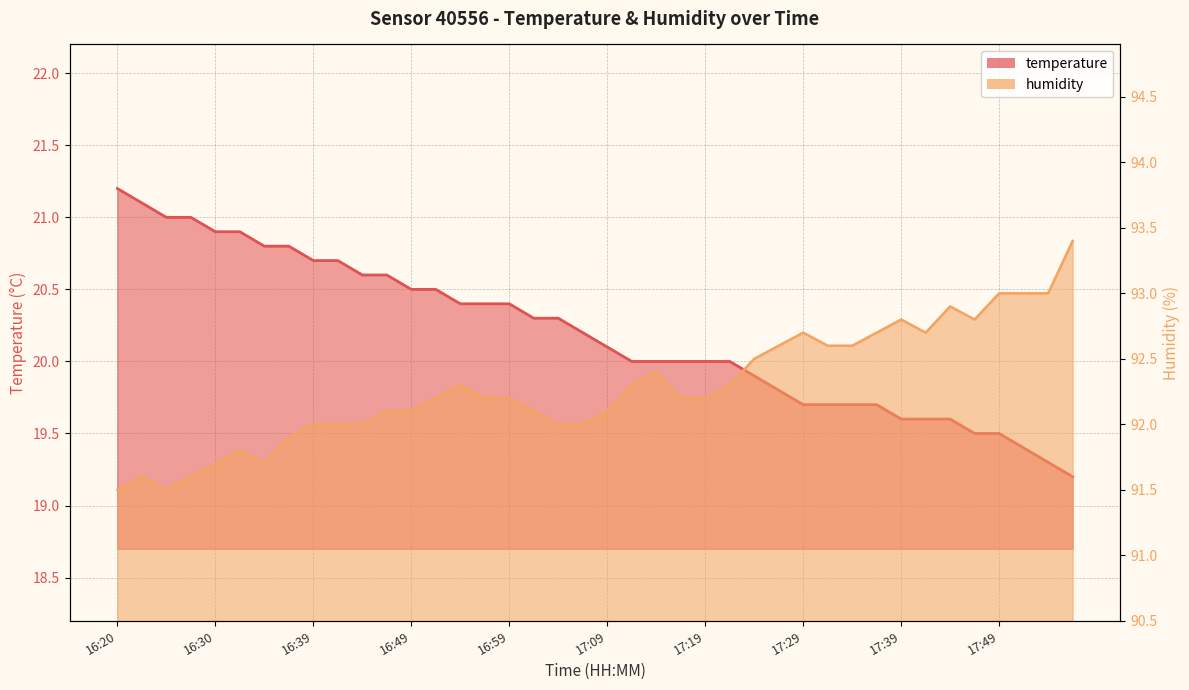

How many categories are shown in the chart?

40